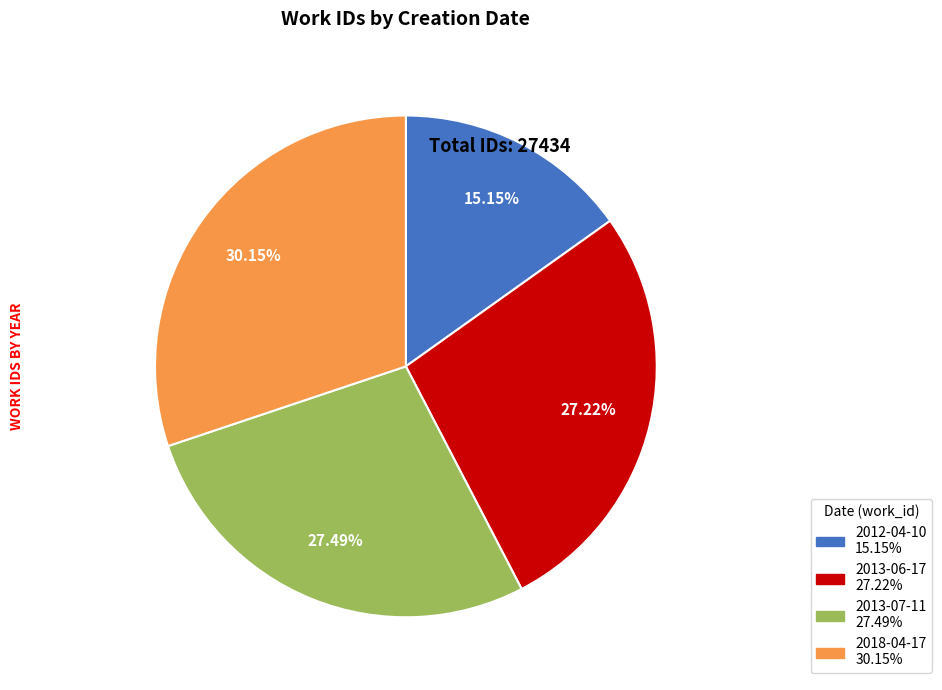

To the nearest percent, what is the average slice percentage?

25%